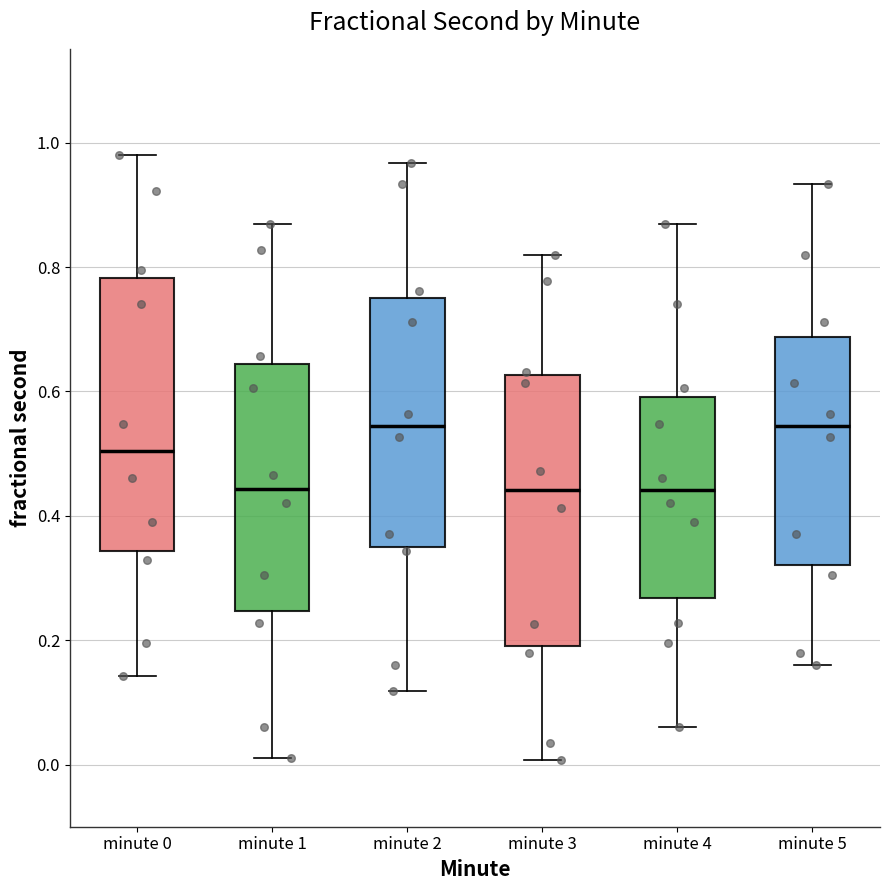

Reading left to right, read every box against the y-axis: the position of its median line, the range the box covers, and the ends of its whiskers. The values are not printed on the chart, so give them approximately, as read against the axis.

minute 0: median 0.50, box 0.34 to 0.78, whiskers 0.14 to 0.98
minute 1: median 0.44, box 0.24 to 0.64, whiskers 0.02 to 0.86
minute 2: median 0.54, box 0.36 to 0.74, whiskers 0.12 to 0.96
minute 3: median 0.44, box 0.20 to 0.62, whiskers 0.00 to 0.82
minute 4: median 0.44, box 0.26 to 0.60, whiskers 0.06 to 0.86
minute 5: median 0.54, box 0.32 to 0.68, whiskers 0.16 to 0.94